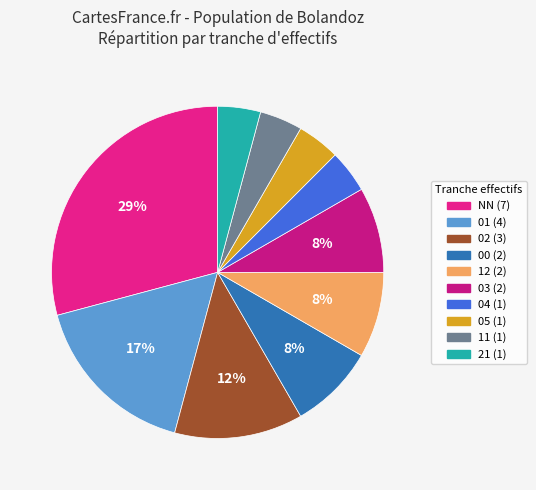

To the nearest percent, what is the average slice percentage?

10%